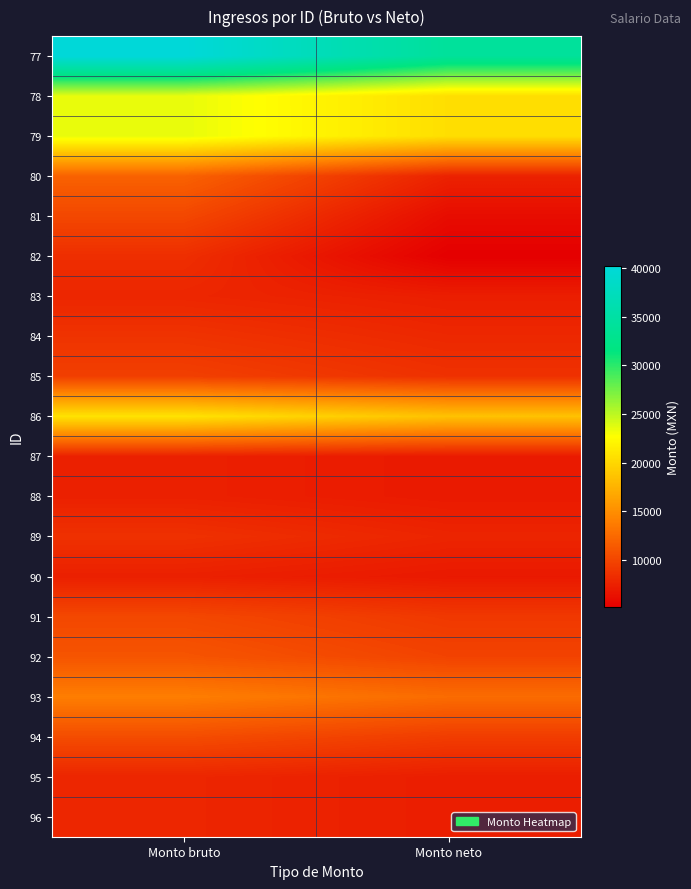

Which label corresponds to the smallest value in the chart?

Monto neto